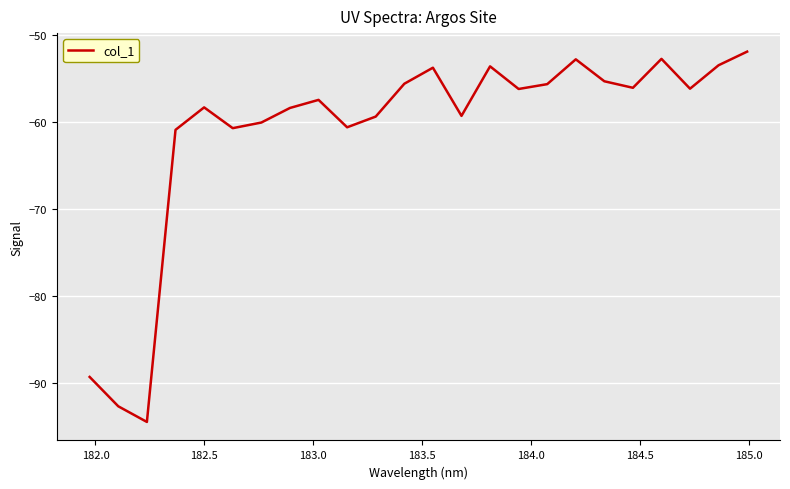

What is the difference between the maximum and minimum values?

42.6